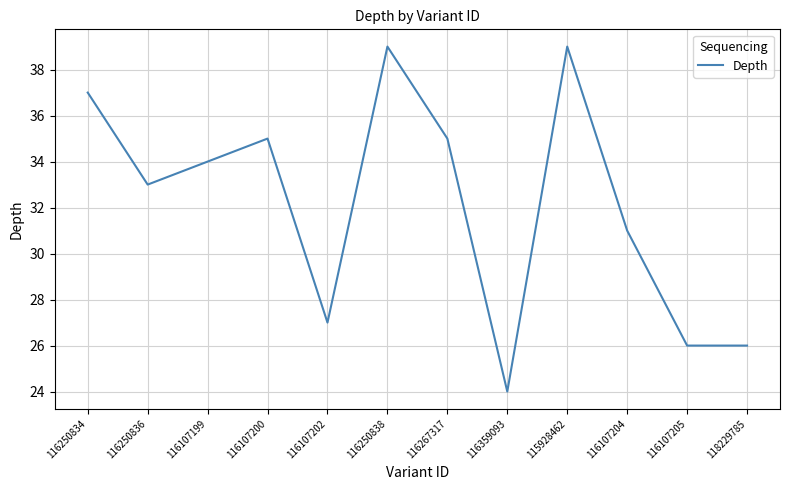

What is the greatest value displayed?

39